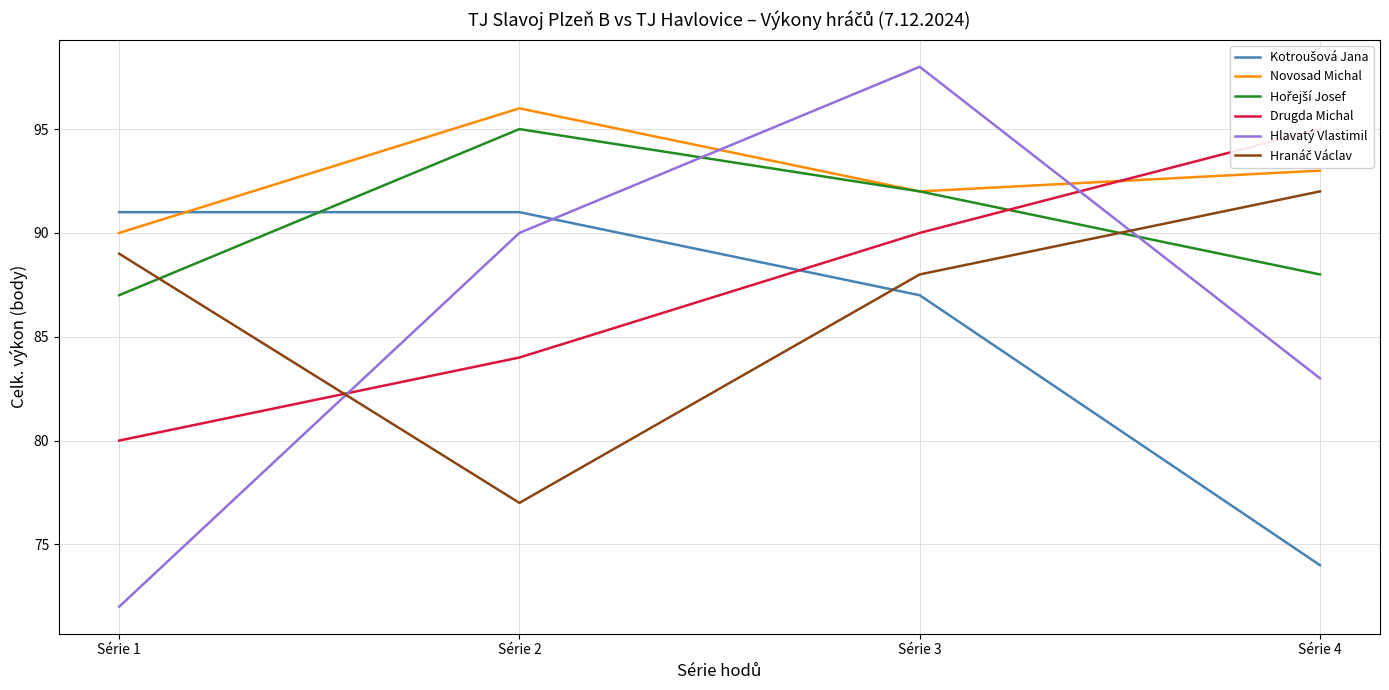

Does the chart have visible grid lines?

Yes